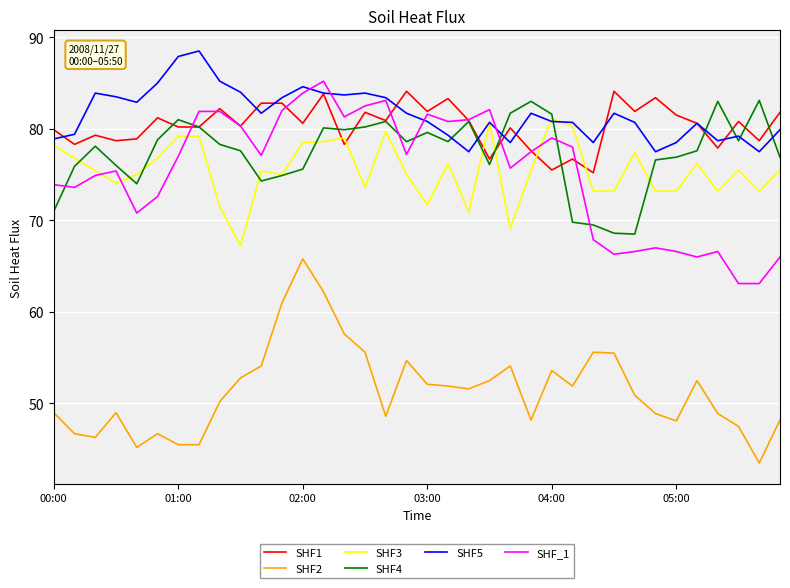

True or false: SHF1 and SHF2 cross at least once.

False